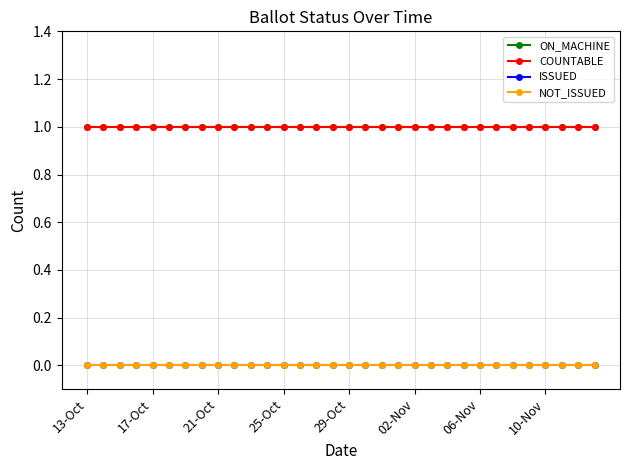

Is this an area chart (filled region under the line)?

No